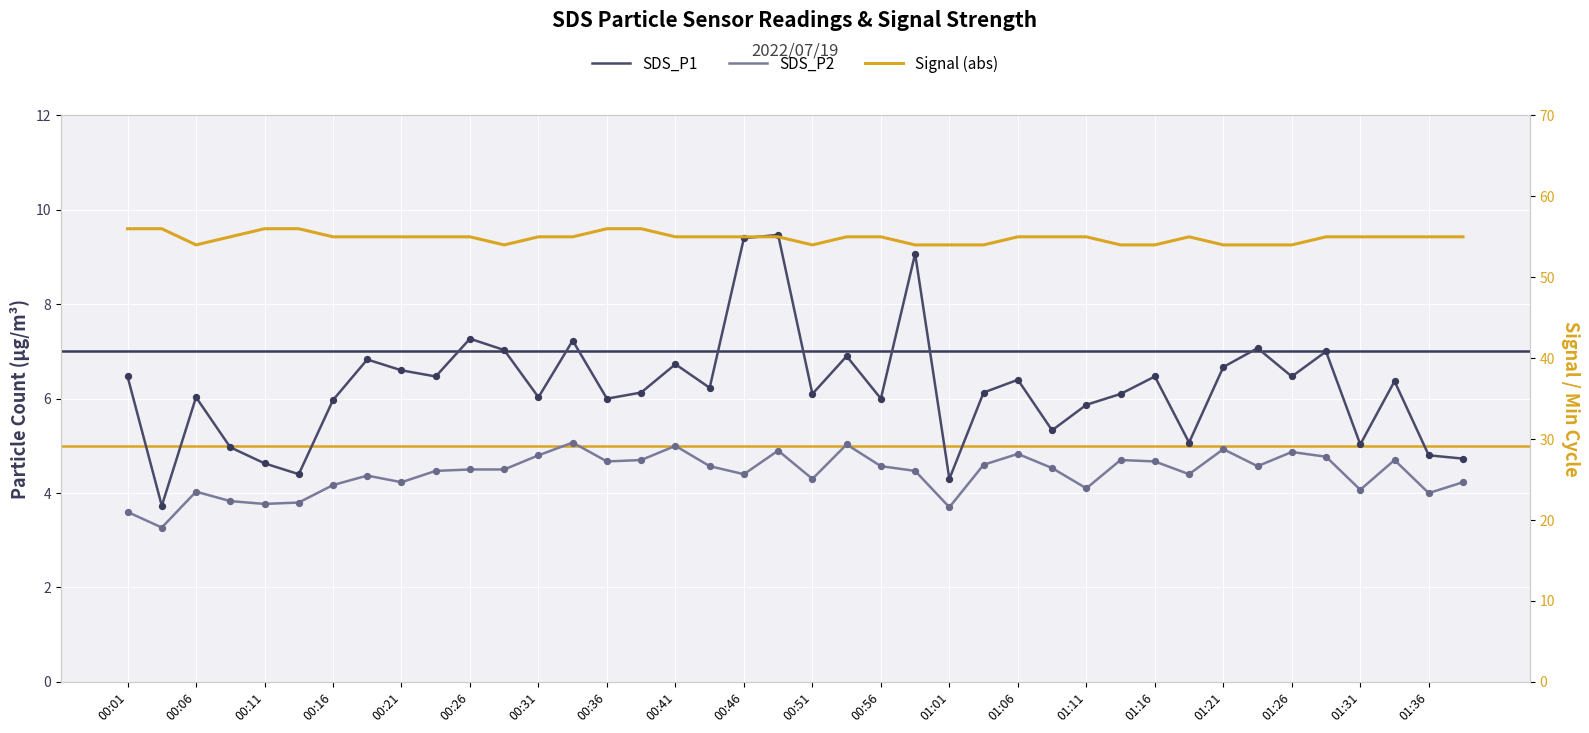

At how many categories does at least one series exceed 27?

40